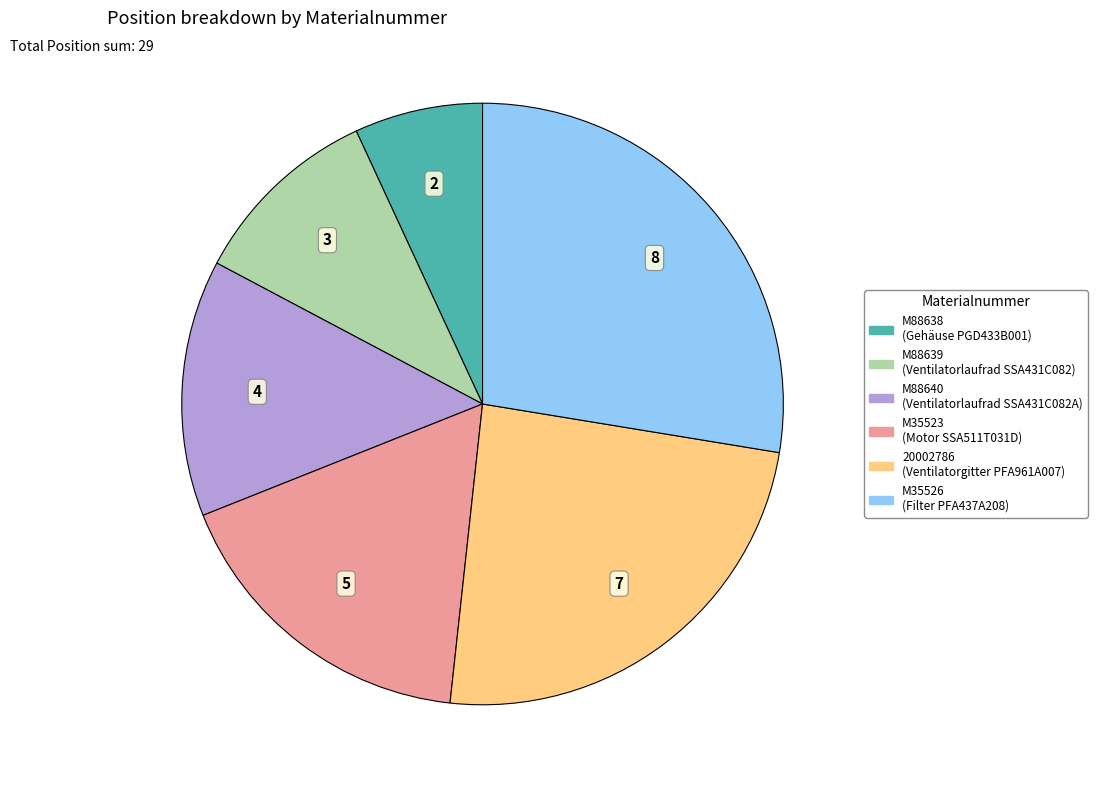

Do M35526 and M88638 together represent more than half of the pie?

No